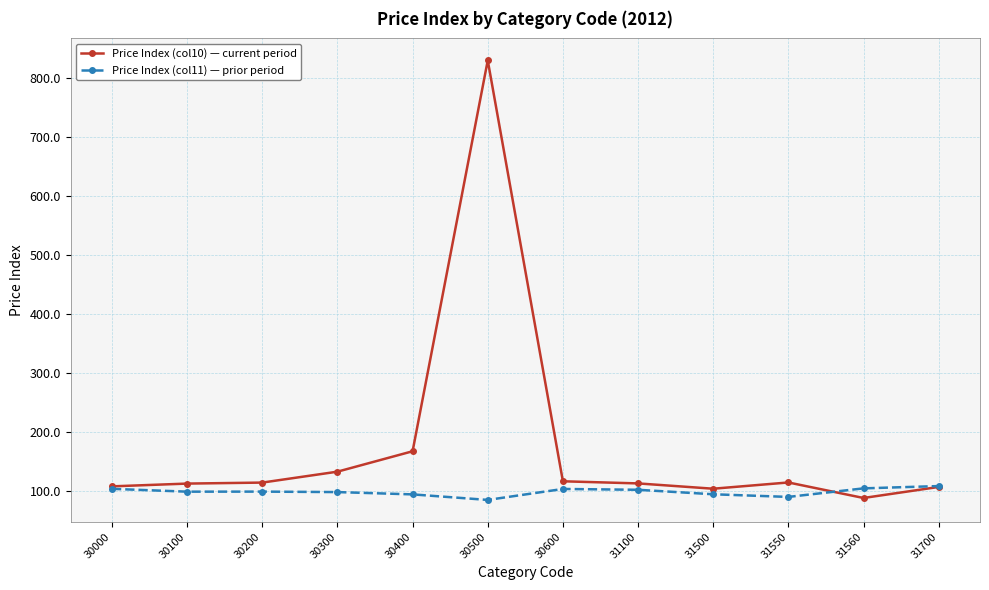

What is the value of the Price Index (col10) — current period point at the 2nd from the left?

112.4